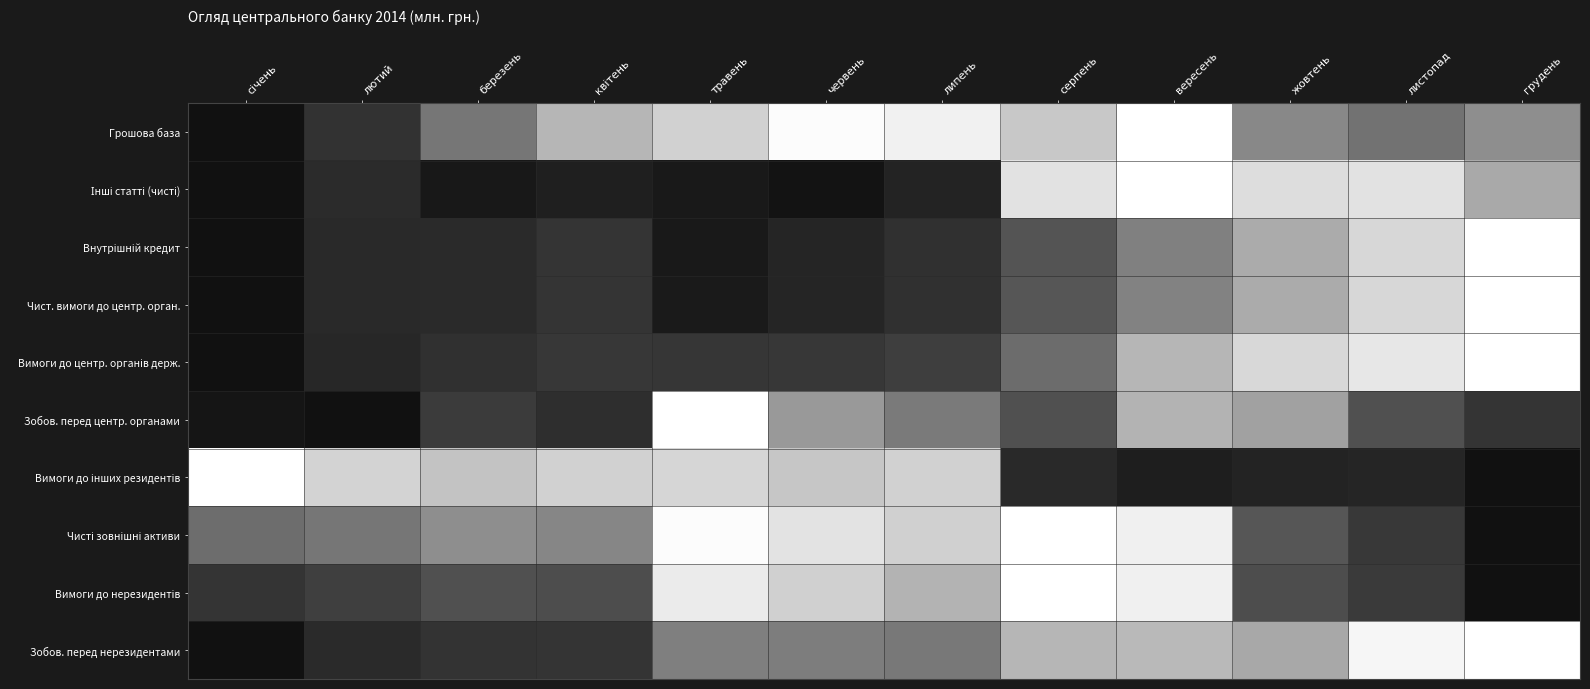

At which category does the chart reach its minimum across all series?

січень